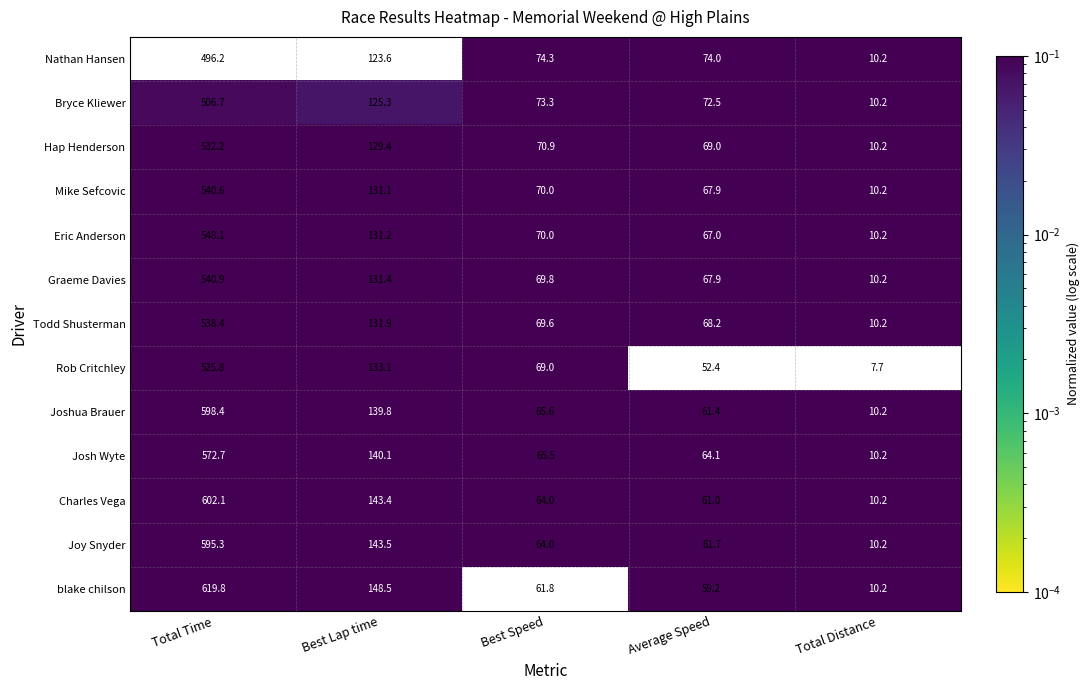

What is the total value across all series at Best Lap time?

1752.3